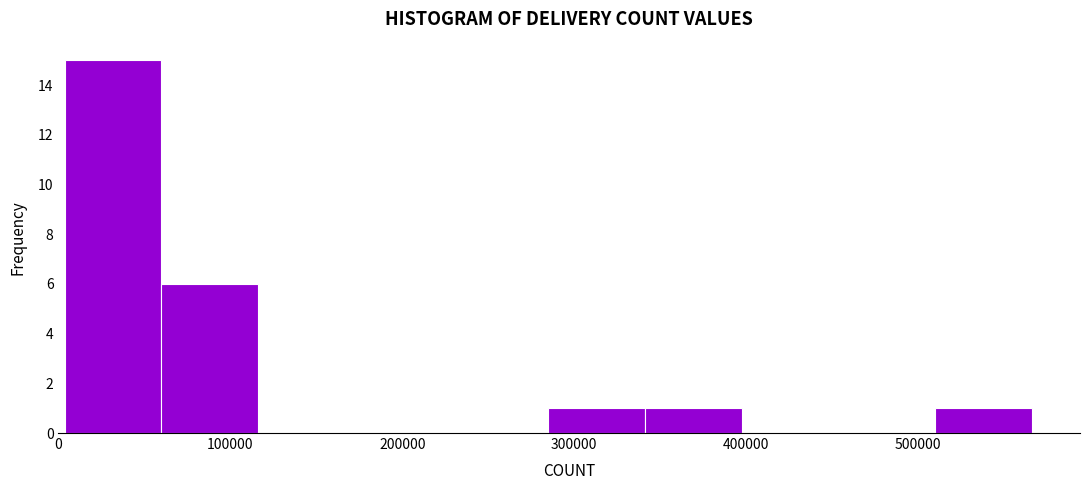

What is the height of the bar covering 340000 to 400000 on the x-axis? Neither the bar edges nor the heights are printed on the chart, so give them approximately, as read against the axes.

1